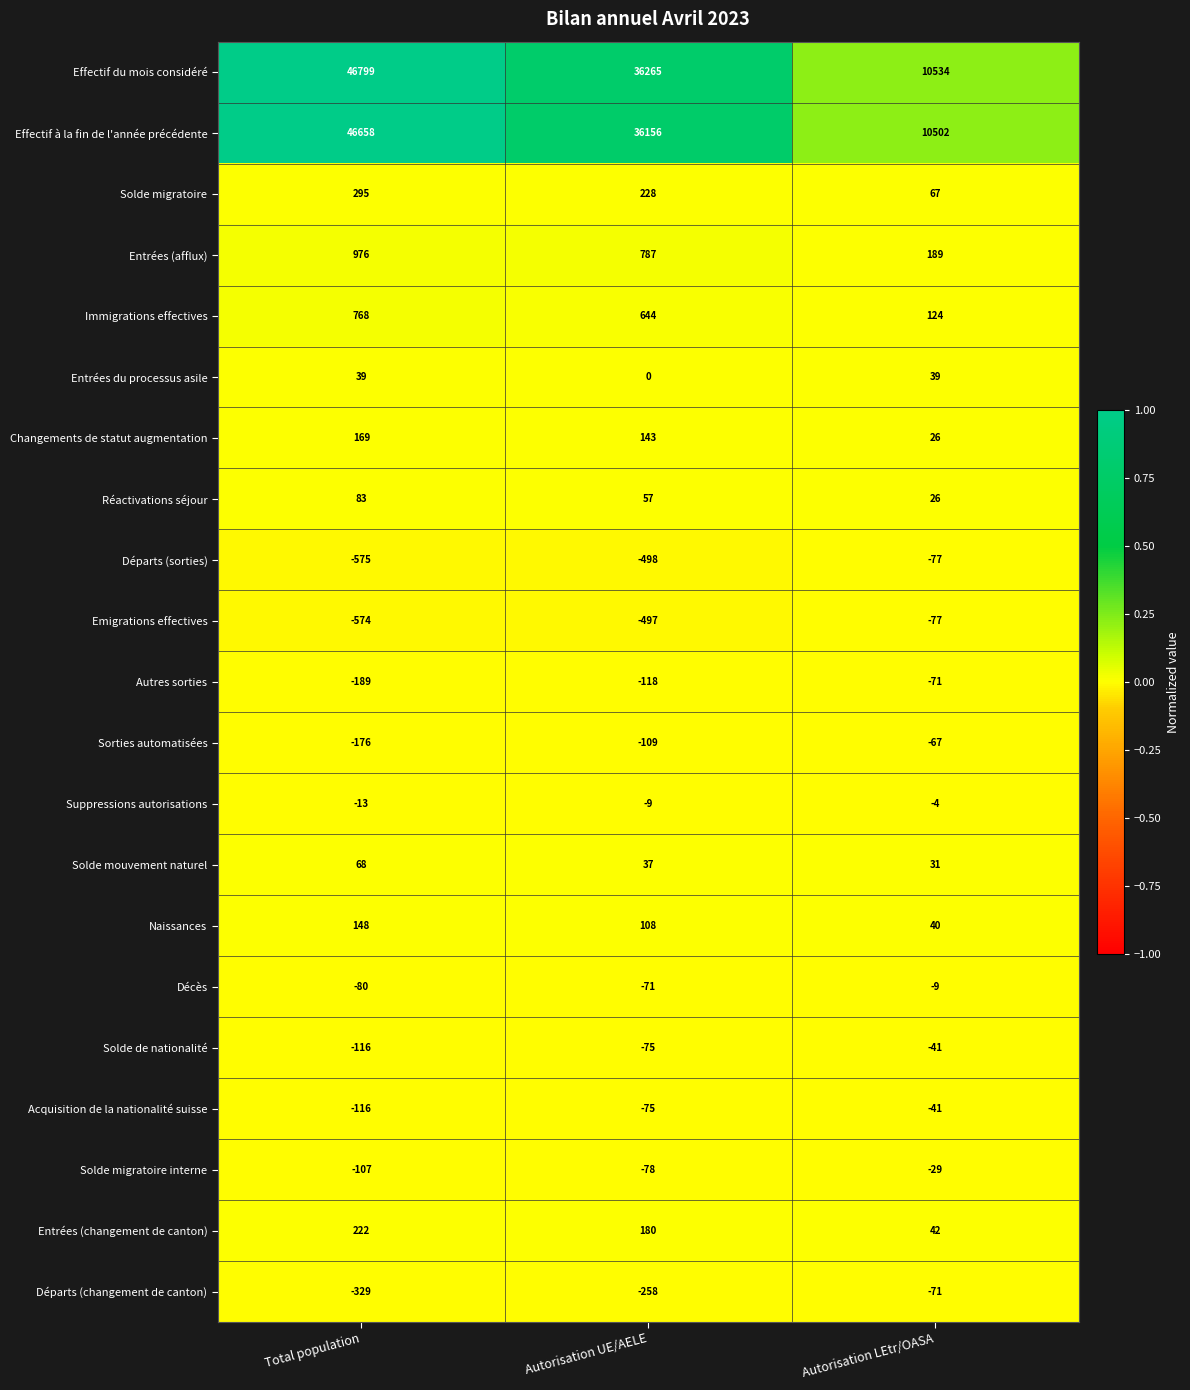

Which series has the widest spread of values?

Effectif du mois considéré